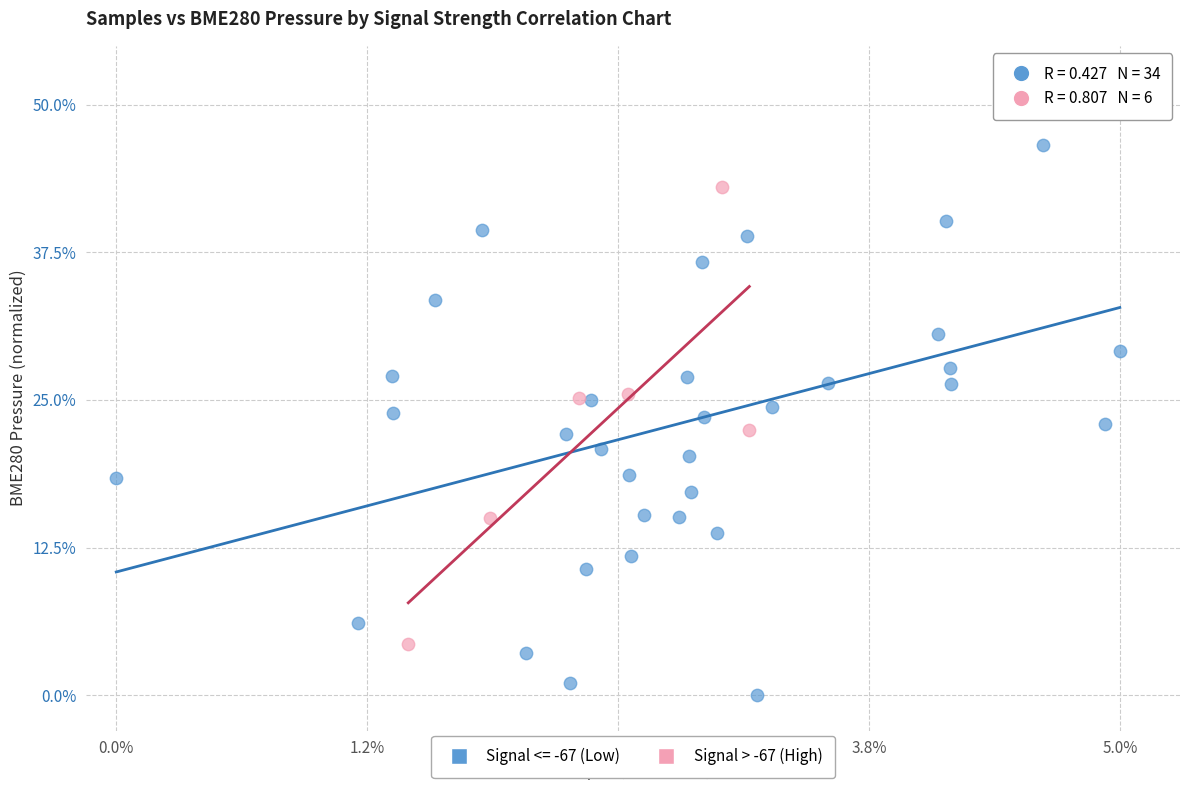

Which series contains the highest Y value?

Signal <= -67 (Low)